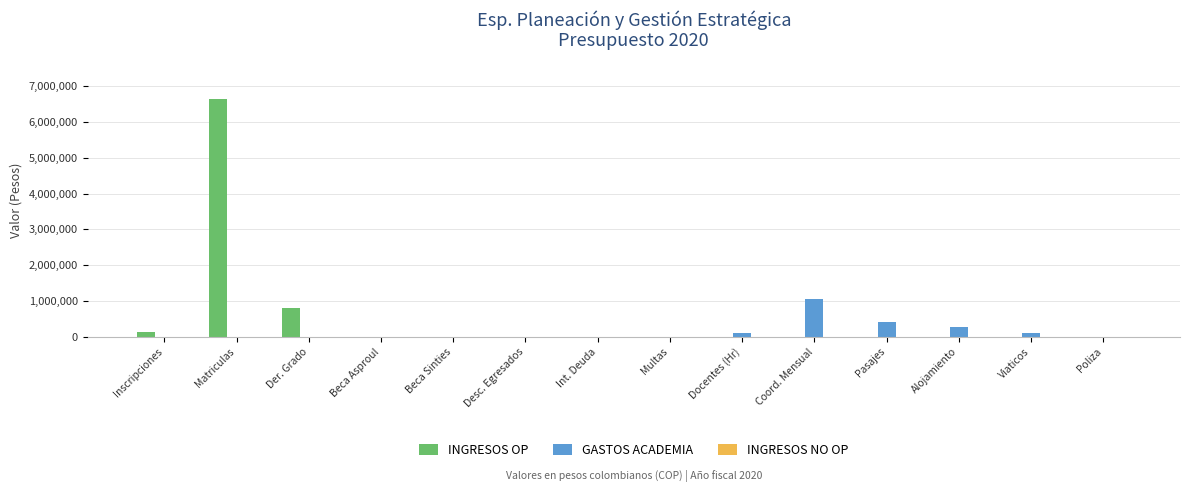

How many groups of bars are there?

14